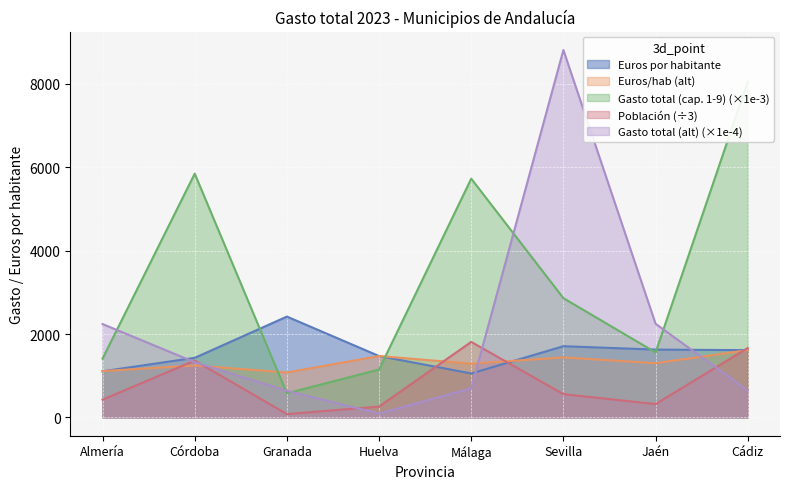

What is the difference between the Euros por habitante values at Sevilla and Jaén?

81.4